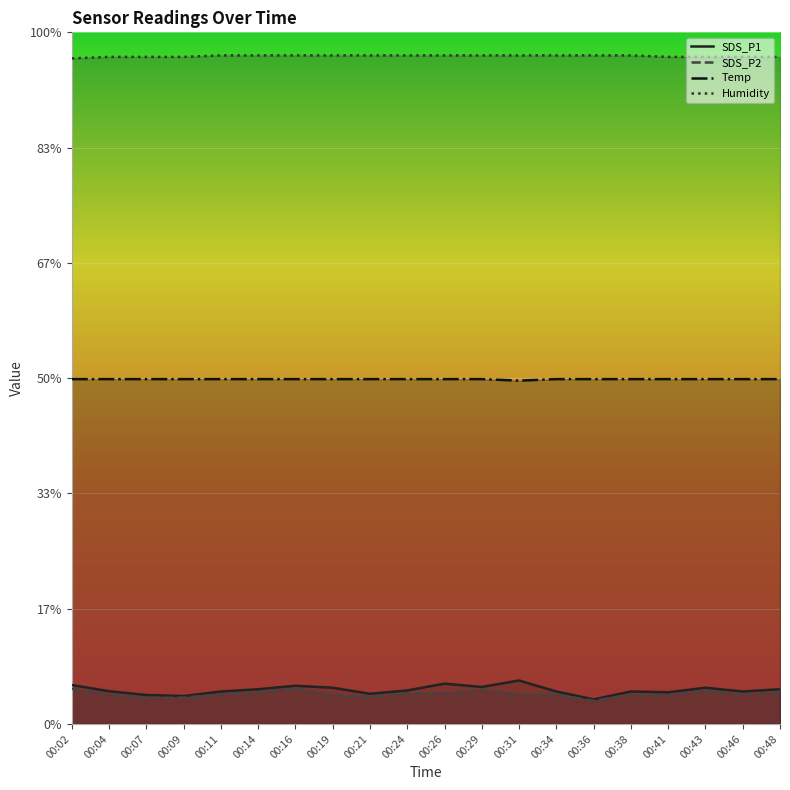

Reading left to right, transcribe all the data shown in this chart.

SDS_P1: 00:02=0.3	00:04=0.3	00:07=0.3	00:09=0.2	00:11=0.3	00:14=0.3	00:16=0.3	00:19=0.3	00:21=0.3	00:24=0.3	00:26=0.3	00:29=0.3	00:31=0.4	00:34=0.3	00:36=0.2	00:38=0.3	00:41=0.3	00:43=0.3	00:46=0.3	00:48=0.3
SDS_P2: 00:02=0.3	00:04=0.3	00:07=0.2	00:09=0.2	00:11=0.3	00:14=0.3	00:16=0.3	00:19=0.3	00:21=0.2	00:24=0.3	00:26=0.3	00:29=0.3	00:31=0.3	00:34=0.3	00:36=0.2	00:38=0.3	00:41=0.2	00:43=0.3	00:46=0.3	00:48=0.3
Temp: 00:02=3.0	00:04=3.0	00:07=3.0	00:09=3.0	00:11=3.0	00:14=3.0	00:16=3.0	00:19=3.0	00:21=3.0	00:24=3.0	00:26=3.0	00:29=3.0	00:31=3.0	00:34=3.0	00:36=3.0	00:38=3.0	00:41=3.0	00:43=3.0	00:46=3.0	00:48=3.0
Humidity: 00:02=5.8	00:04=5.8	00:07=5.8	00:09=5.8	00:11=5.8	00:14=5.8	00:16=5.8	00:19=5.8	00:21=5.8	00:24=5.8	00:26=5.8	00:29=5.8	00:31=5.8	00:34=5.8	00:36=5.8	00:38=5.8	00:41=5.8	00:43=5.8	00:46=5.8	00:48=5.8